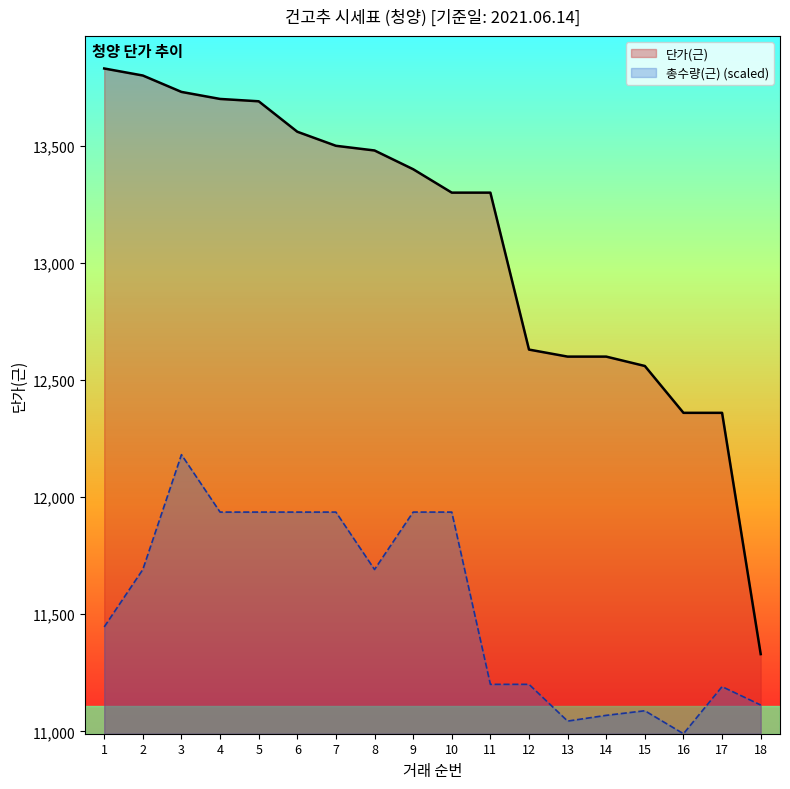

Which series changed the most between 1 and 3?

총수량(근) (scaled)